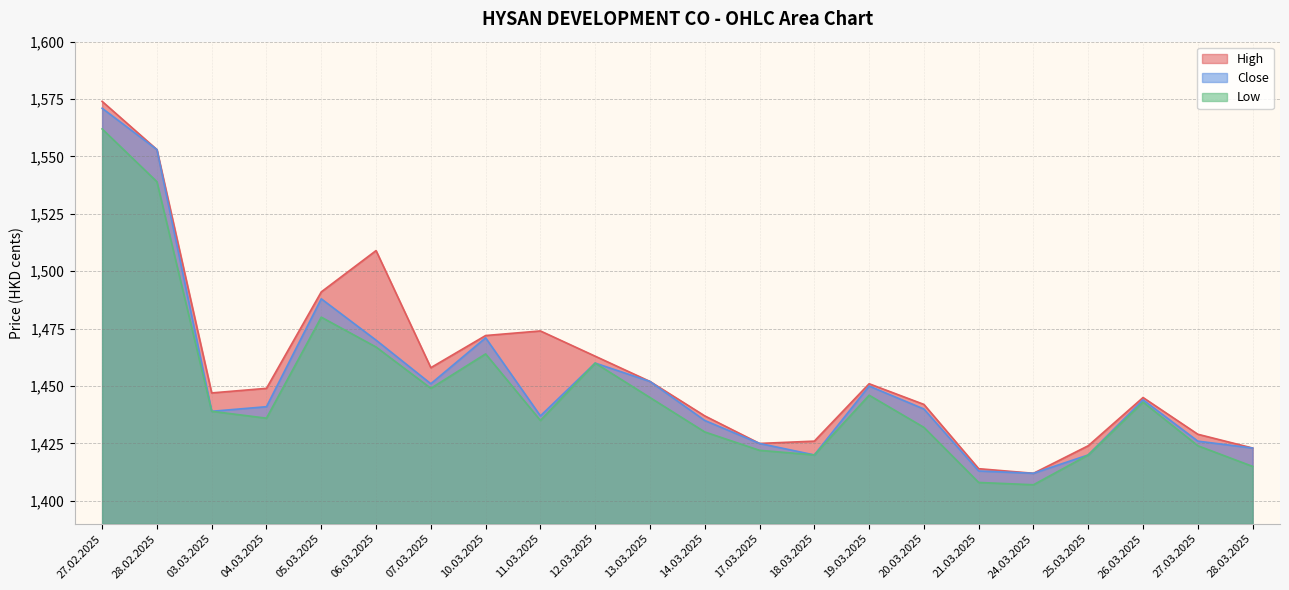

At which category is the sum across all series the highest?

27.02.2025